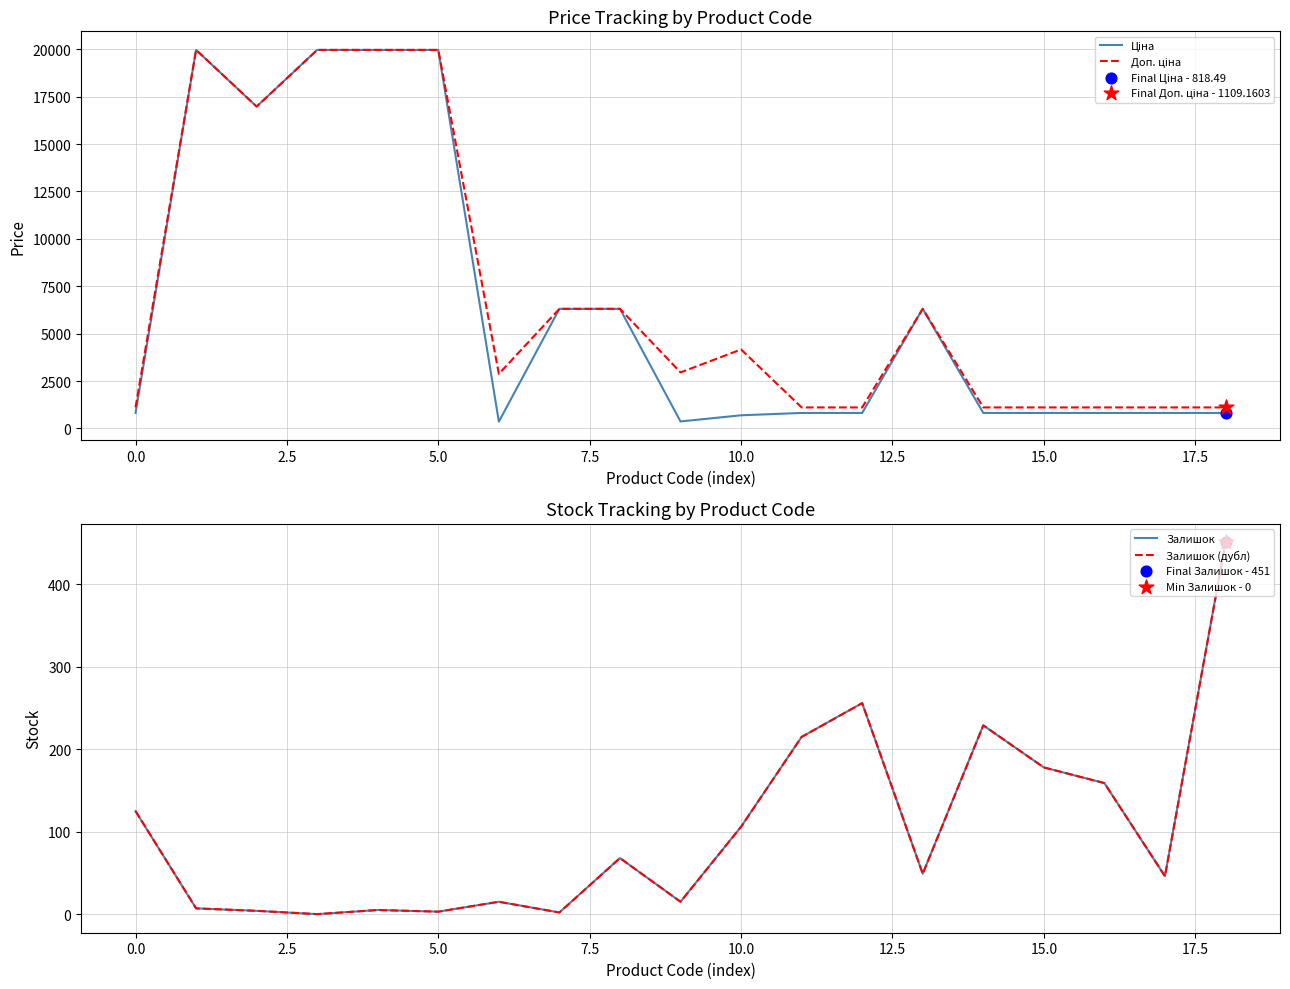

What are all the series names shown in the legend?

Ціна, Доп. ціна, Залишок, Залишок (дубл)